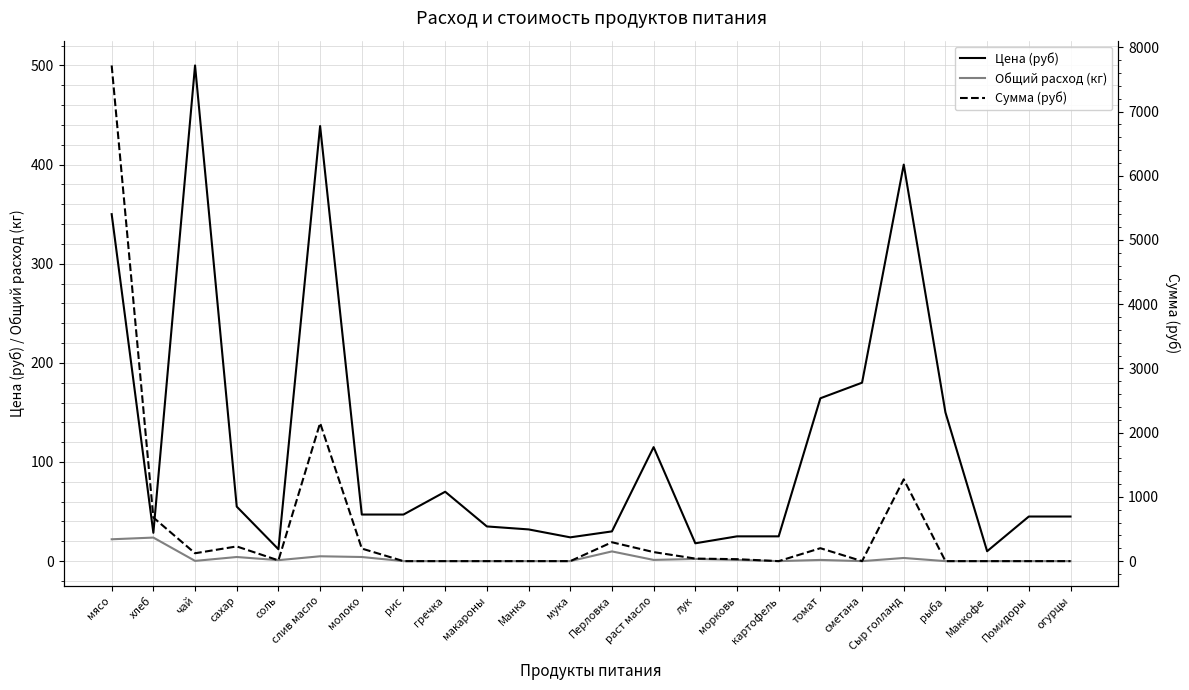

What is the average value of the Сумма (руб) series?

545.3